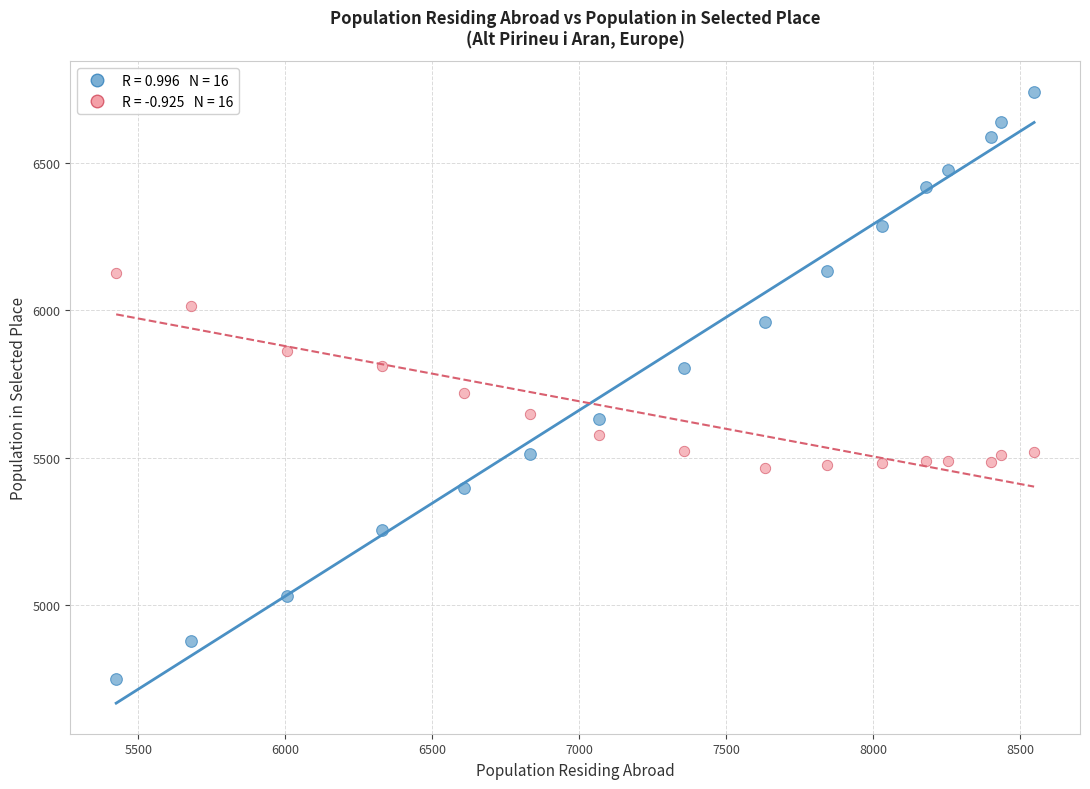

Across all series, what Y value is closest to 5745?

5719.0